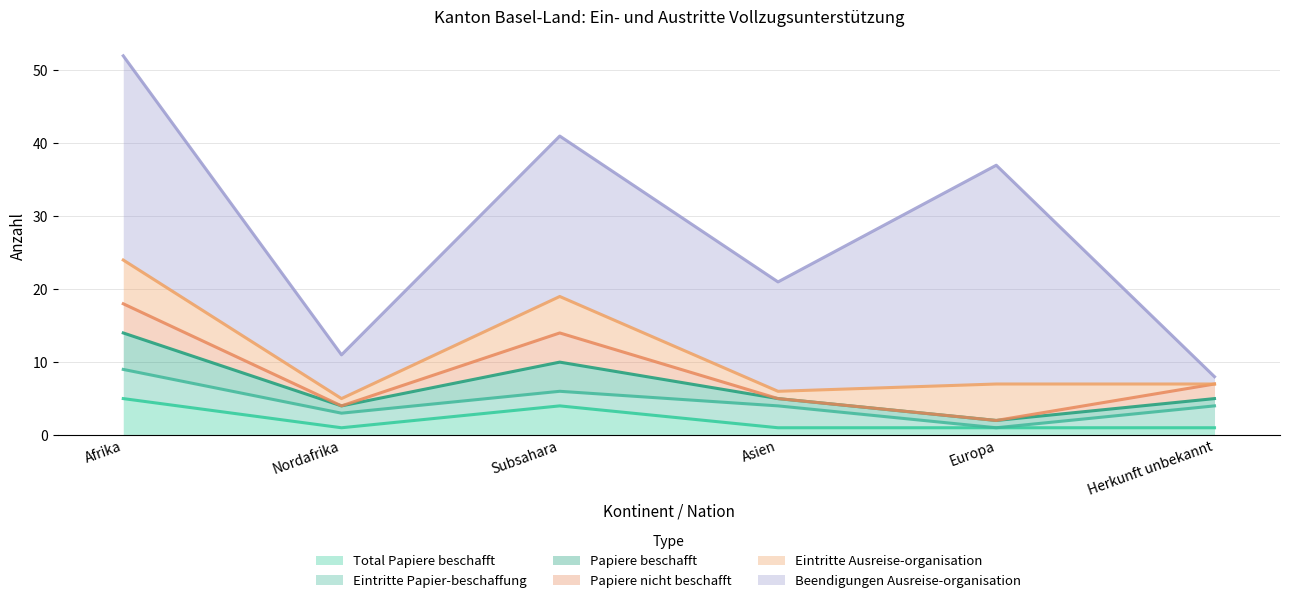

What is the total value across all series at Subsahara?

41